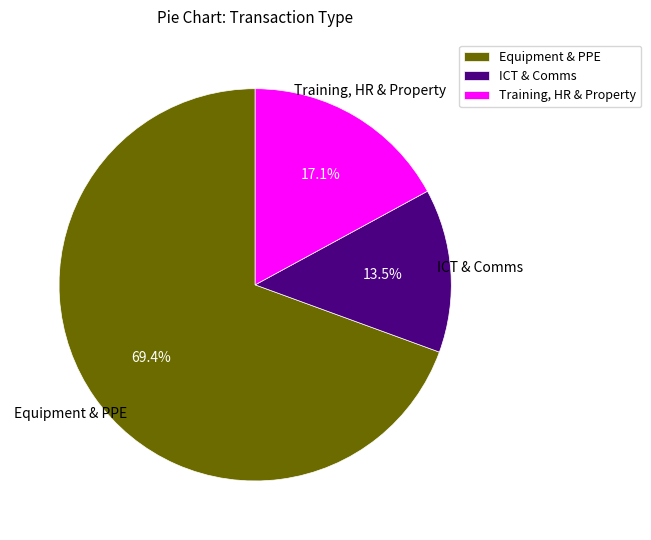

What is the smallest slice in the pie chart?

ICT & Comms